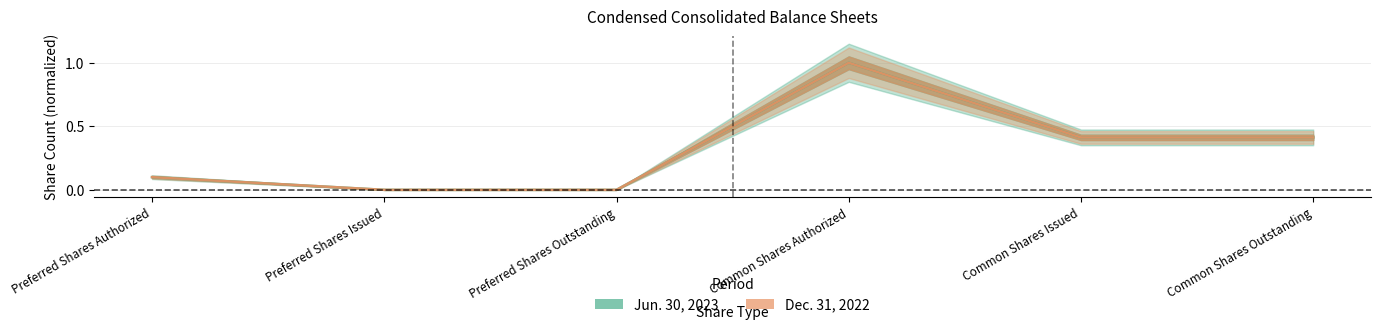

Read the Jun. 30, 2023 value at Common Shares Issued.

0.4